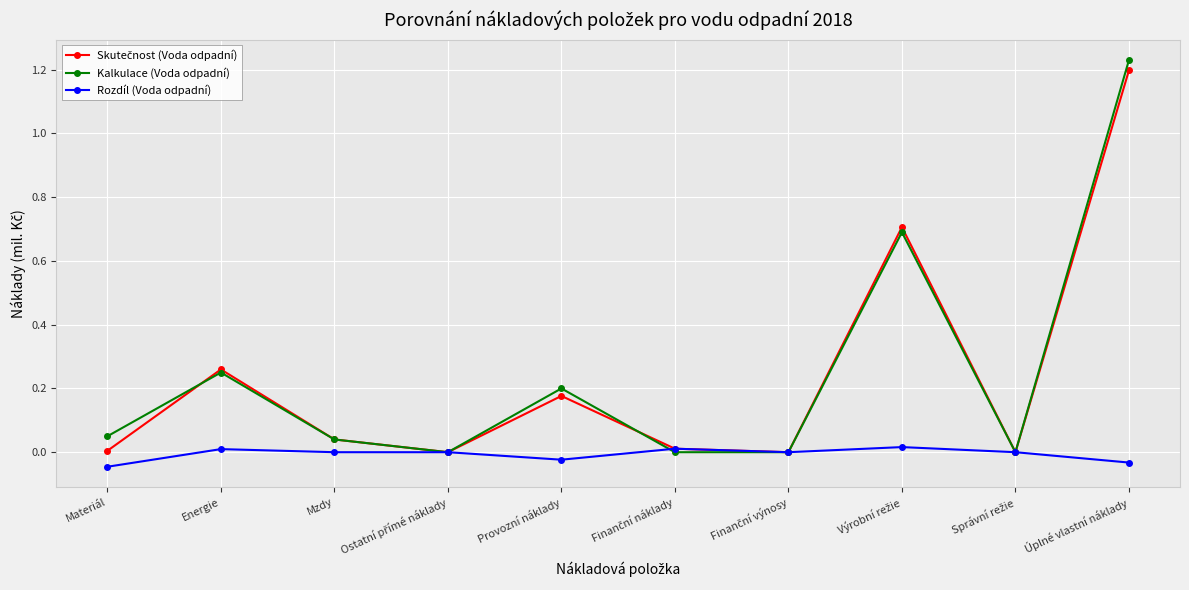

True or false: Rozdíl (Voda odpadní) has more than 0 interior local peaks.

True